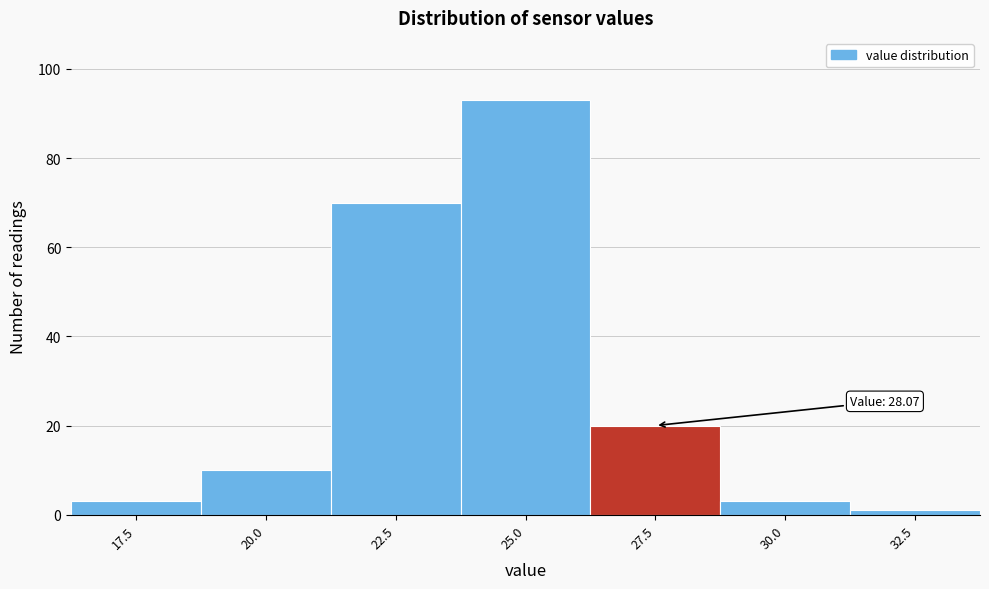

Reading right to left, extract all data points from this chart.

32.5=1	30.0=3	27.5=20	25.0=93	22.5=70	20.0=10	17.5=3